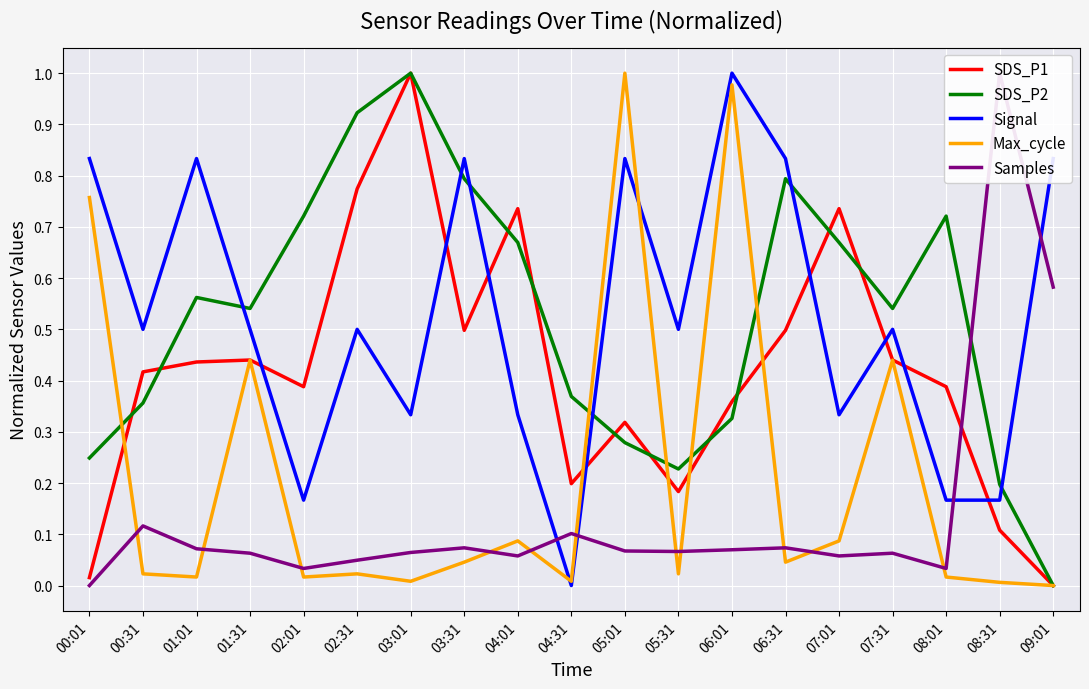

Count the Signal values in the range 0 to 1.

19